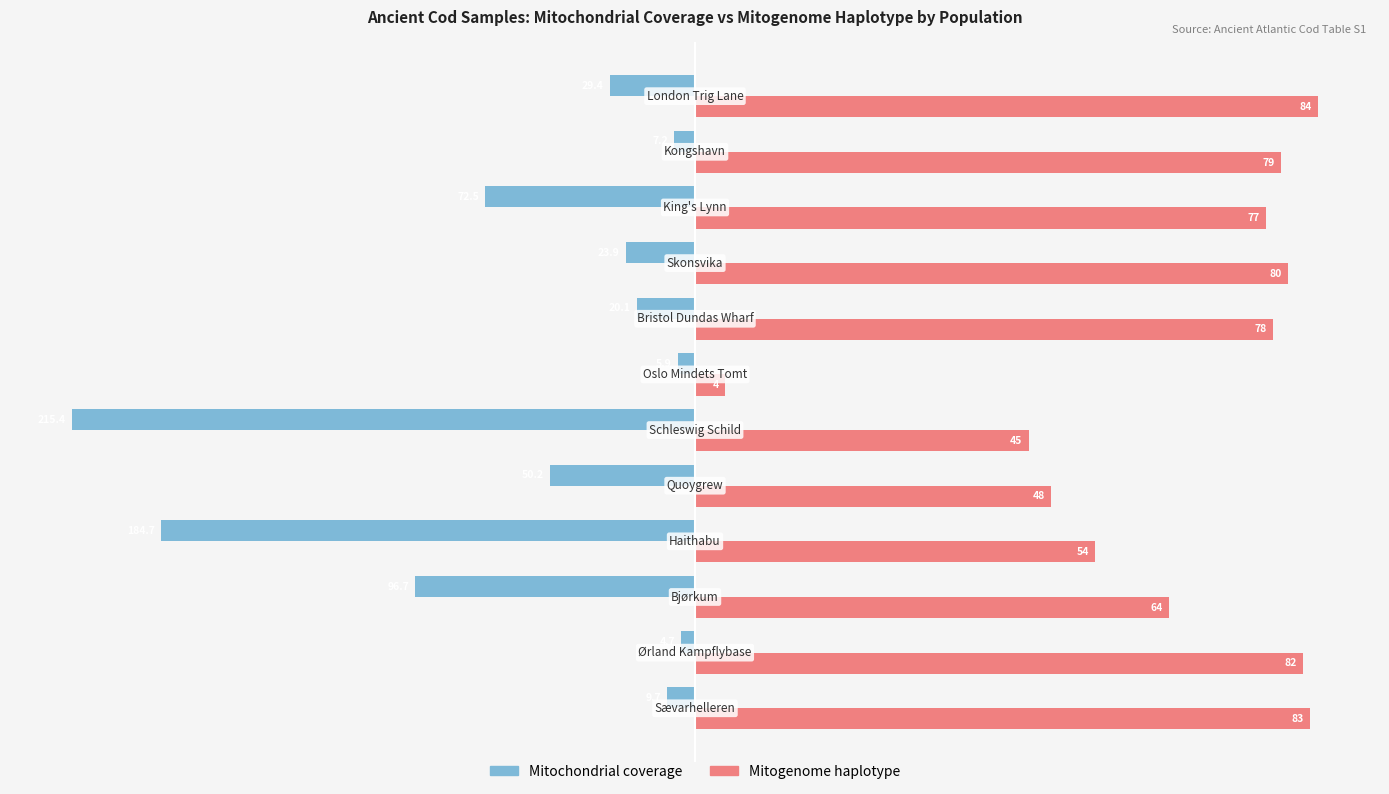

What are all the series names shown in the legend?

Mitochondrial coverage, Mitogenome haplotype